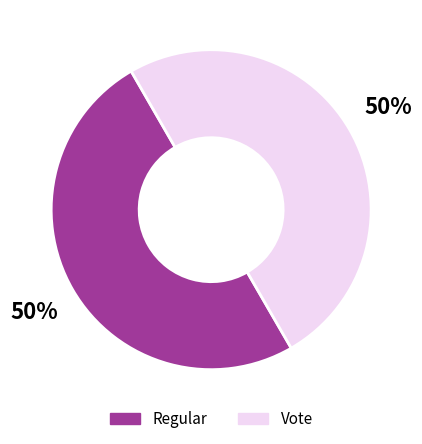

To the nearest percent, what is the combined percentage of Vote and Regular?

100%